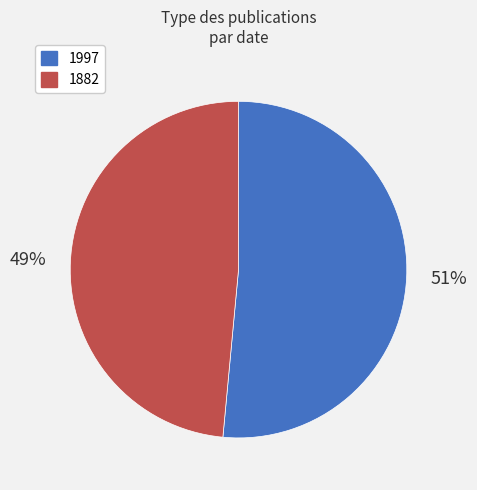

To the nearest percent, what is the average slice percentage?

50%